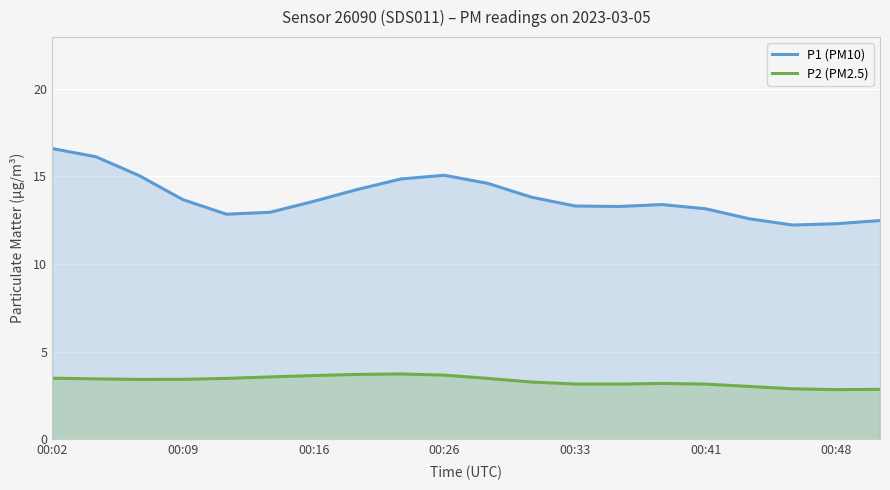

How many lines are shown in the chart?

2